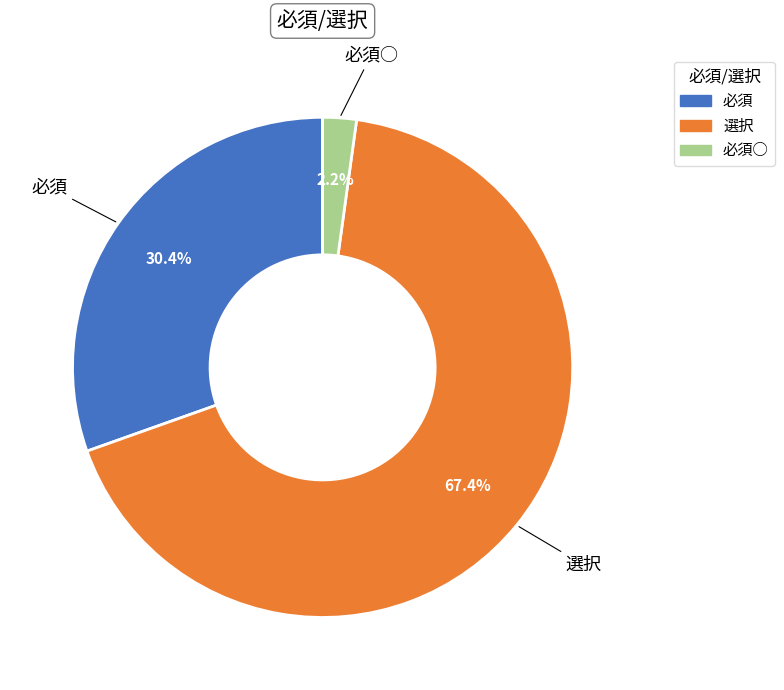

Does any single category account for the majority?

Yes